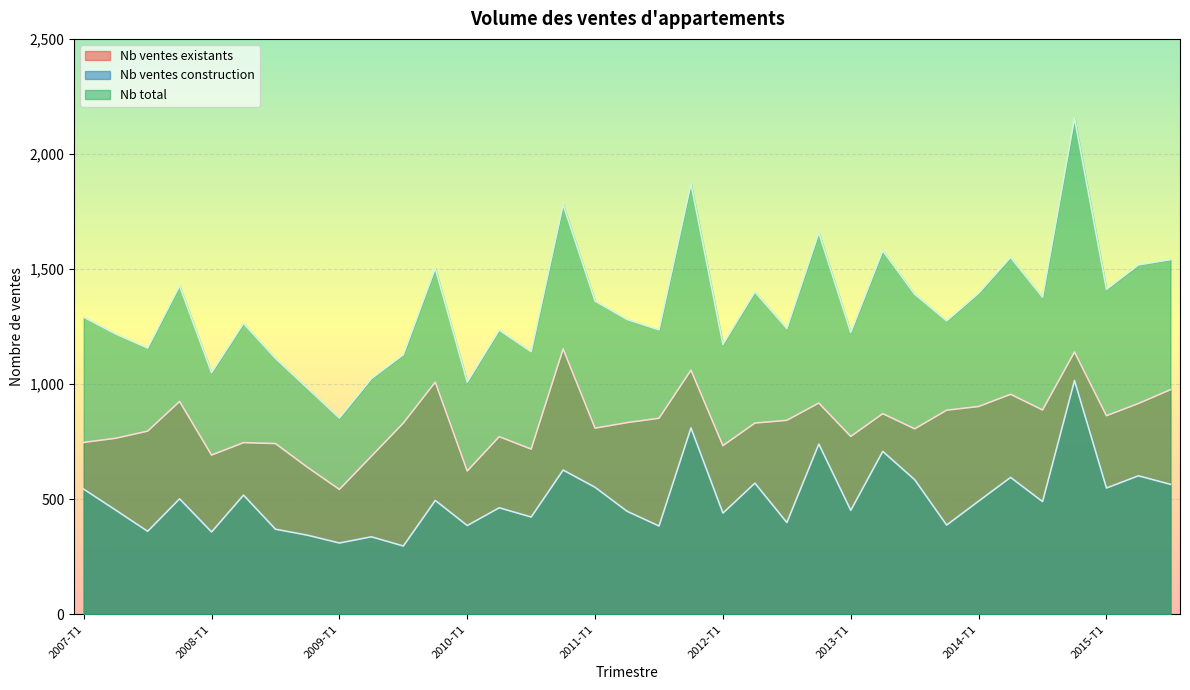

True or false: Nb ventes construction and Nb total cross at least once.

False